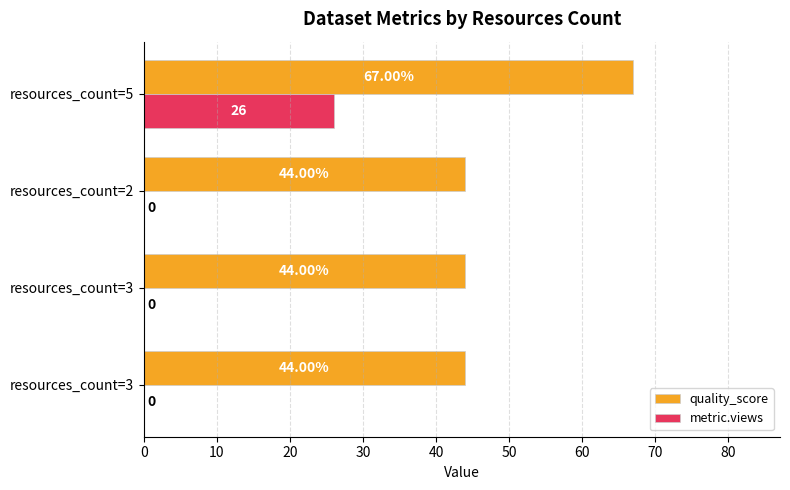

At which category is the sum across all series the highest?

resources_count=5